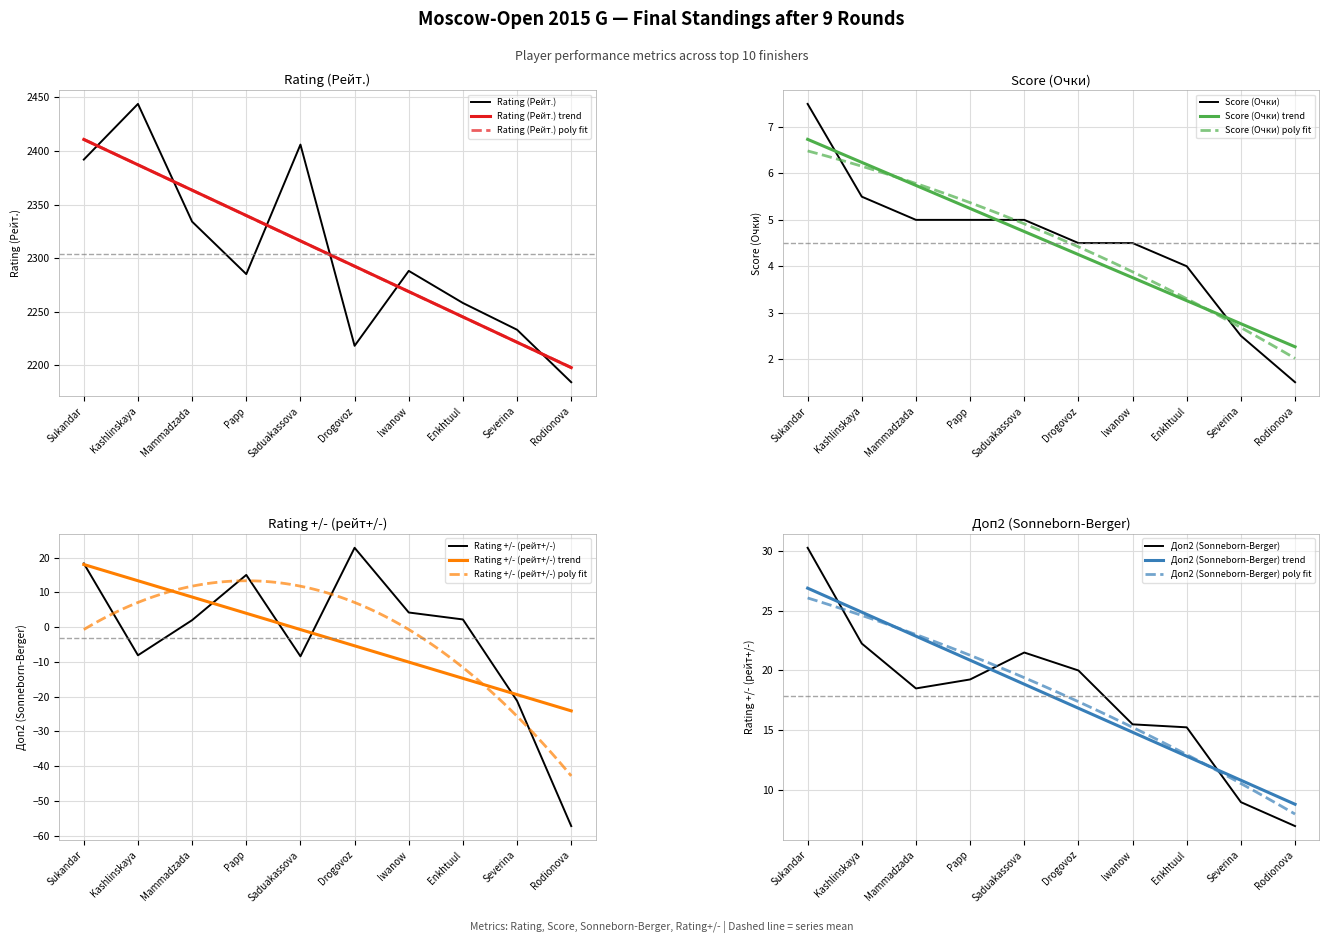

How many interior local peaks does the Rating (Рейт.) series have?

3